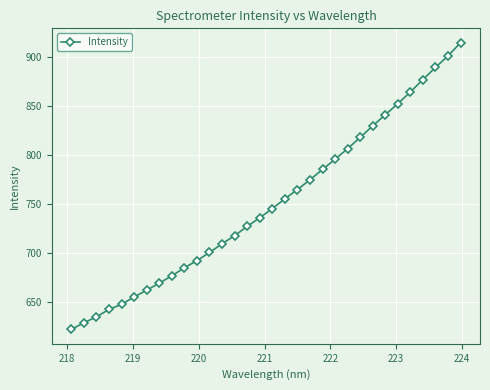

What is the maximum value shown in the chart?

914.3